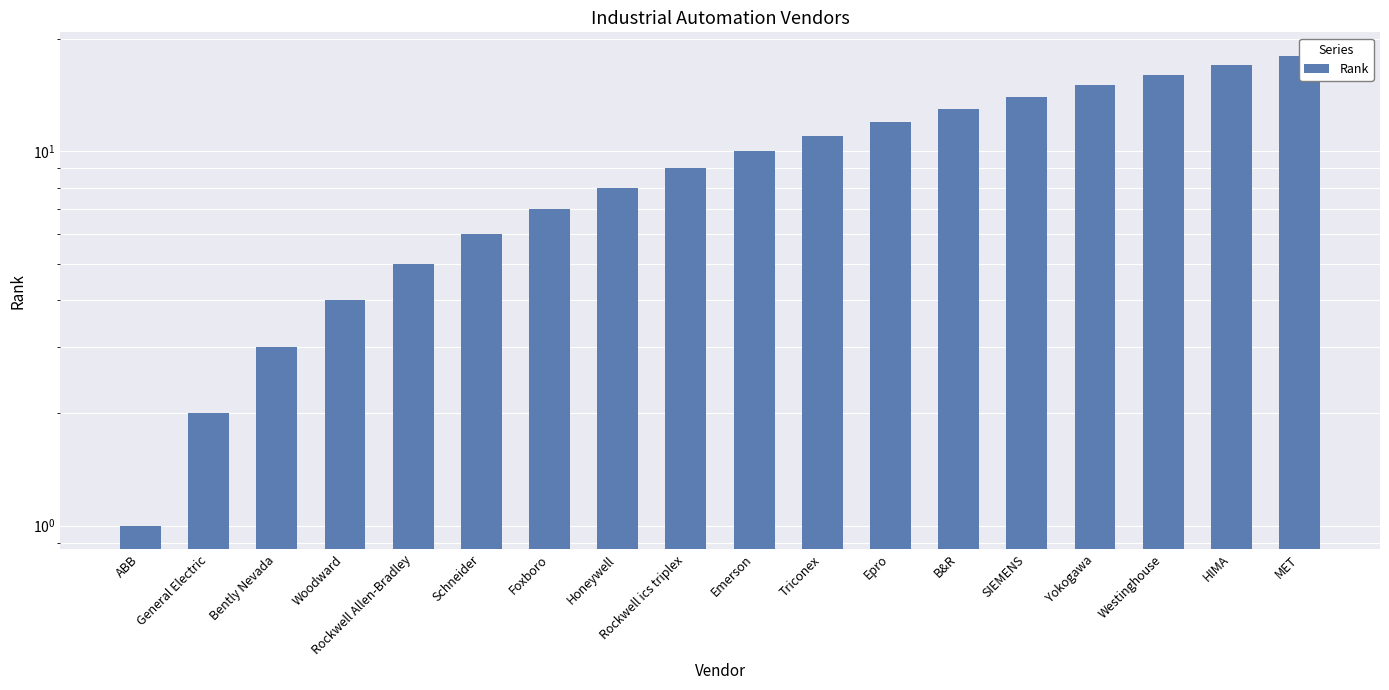

What is the change in value from Rockwell Allen-Bradley to SIEMENS?

+9